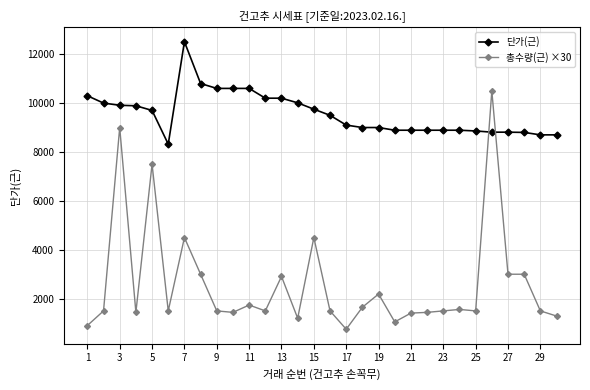

What is the lowest value of the 총수량(근) ×30 series?

750